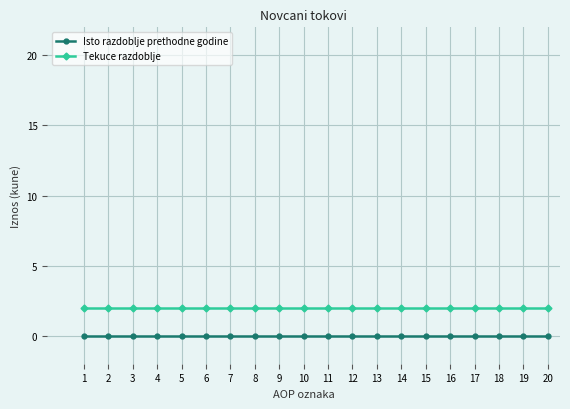

Reading left to right, list all the values displayed in this chart.

Isto razdoblje prethodne godine: 0	0	0	0	0	0	0	0	0	0	0	0	0	0	0	0	0	0	0	0
Tekuce razdoblje: 2	2	2	2	2	2	2	2	2	2	2	2	2	2	2	2	2	2	2	2